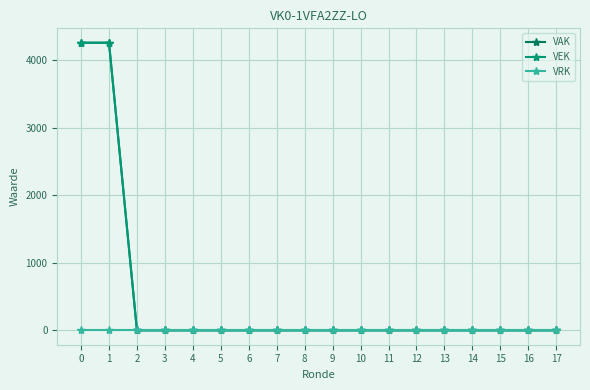

Does the chart have visible grid lines?

Yes